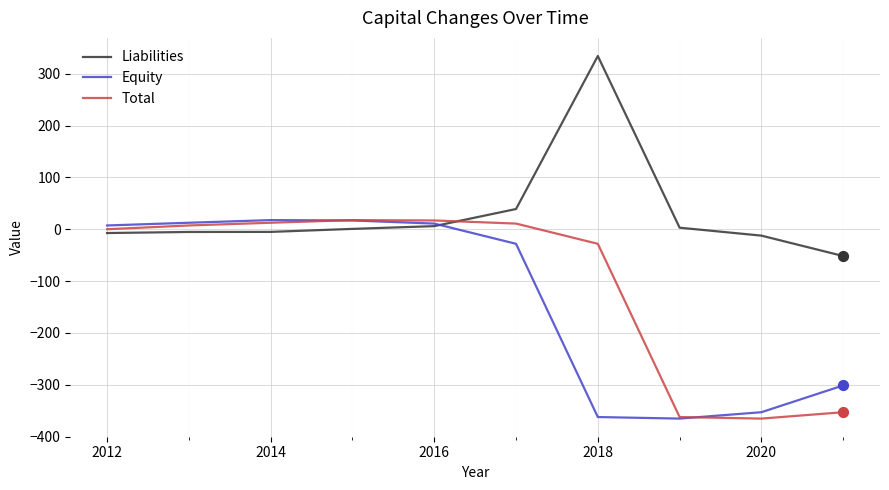

Which series has the largest total across all categories?

Liabilities